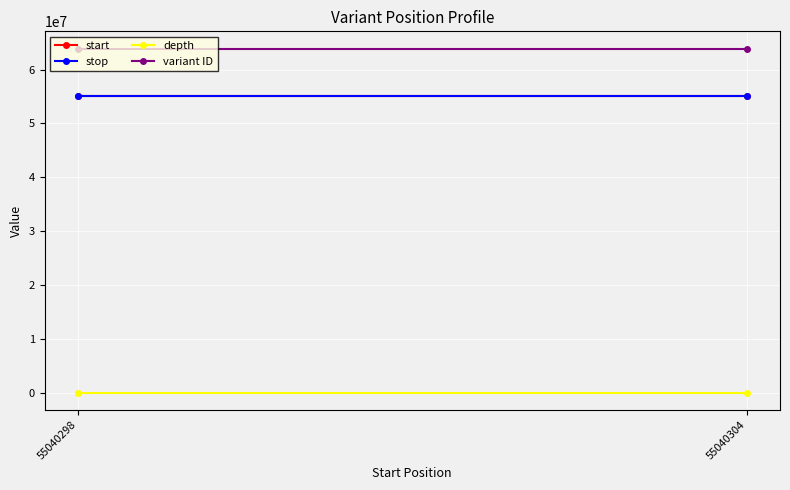

Is this an area chart (filled region under the line)?

No